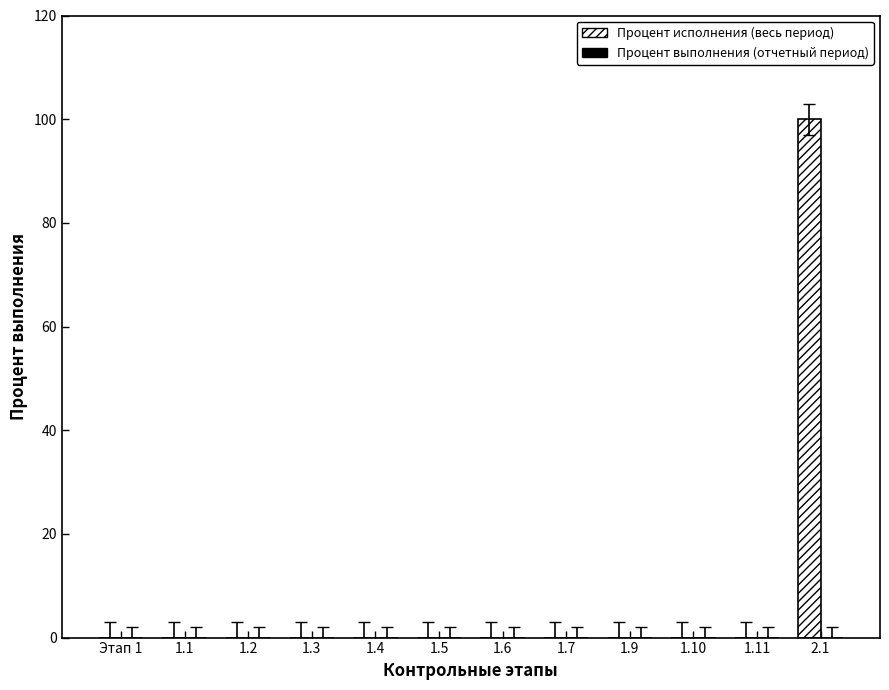

What is the sum of all values?

100